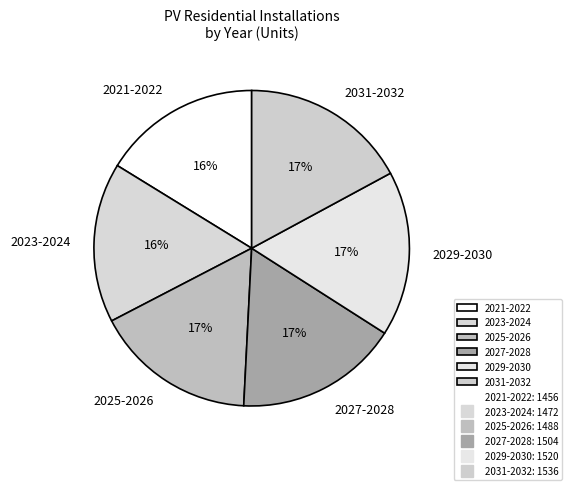

Combined, do 2025-2026 and 2021-2022 account for over 50%?

No